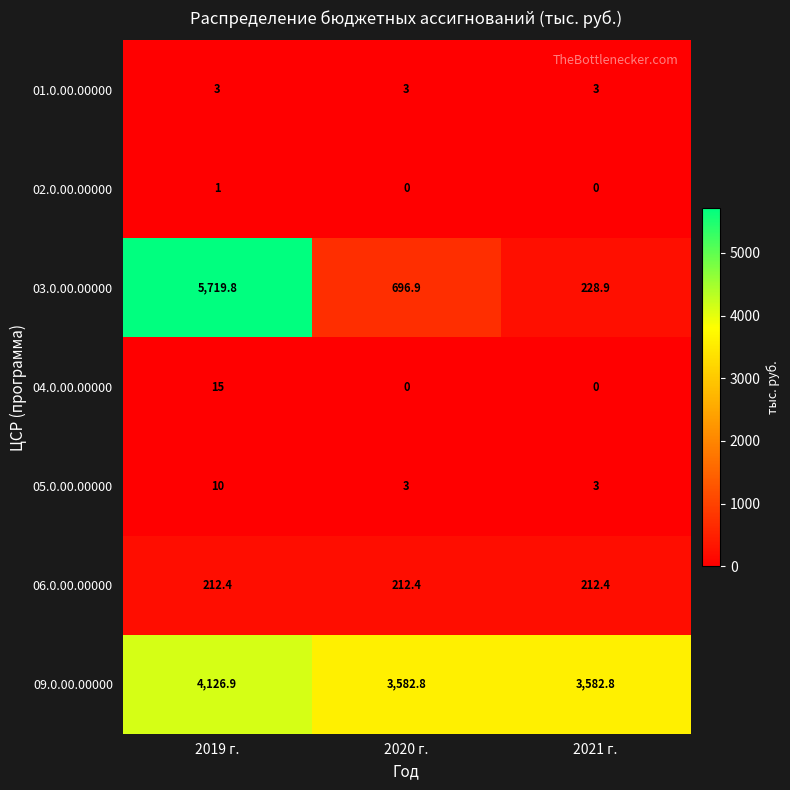

Reading right to left, transcribe all the data shown in this chart.

01.0.00.00000: 3.0	3.0	3.0
02.0.00.00000: 0.0	0.0	1.0
03.0.00.00000: 228.9	696.9	5719.8
04.0.00.00000: 0.0	0.0	15.0
05.0.00.00000: 3.0	3.0	10.0
06.0.00.00000: 212.4	212.4	212.4
09.0.00.00000: 3582.8	3582.8	4126.9